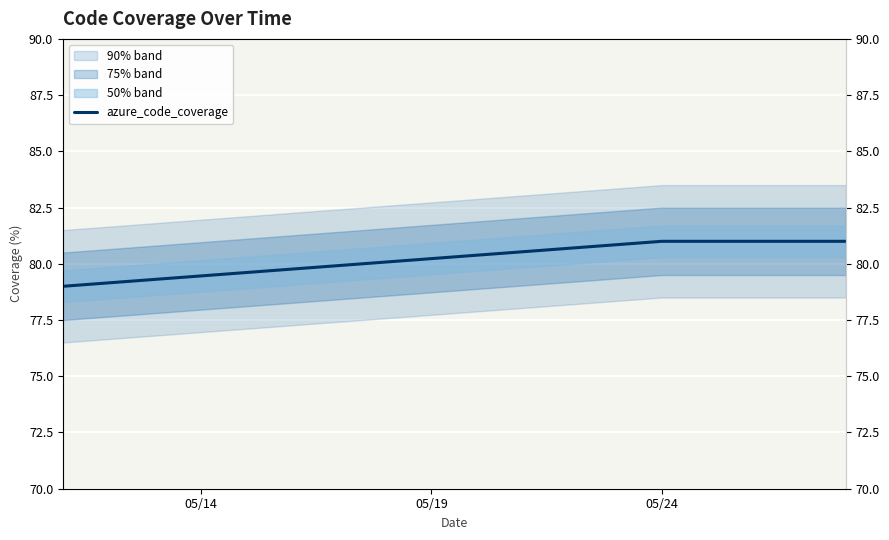

Does the chart display data point markers on the line(s)?

No